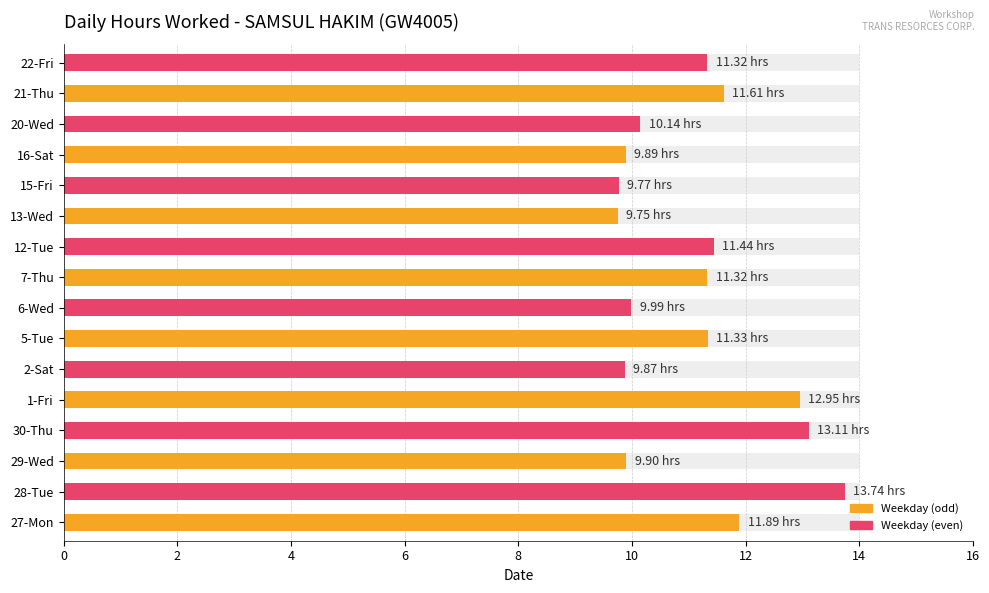

Are the bars grouped side by side (vs. stacked)?

No